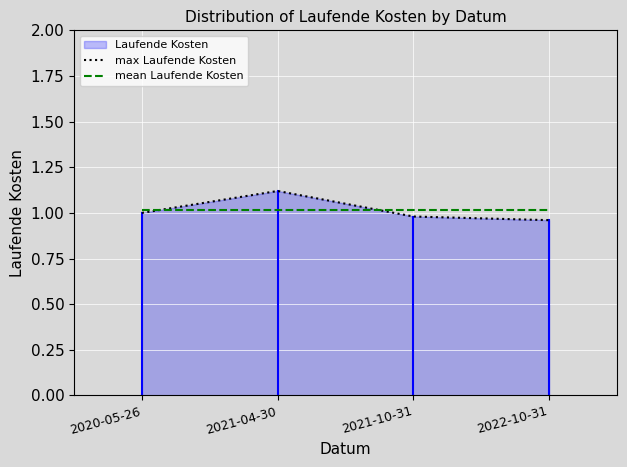

Is it true that max Laufende Kosten equals 1.1 at 2021-04-30?

True